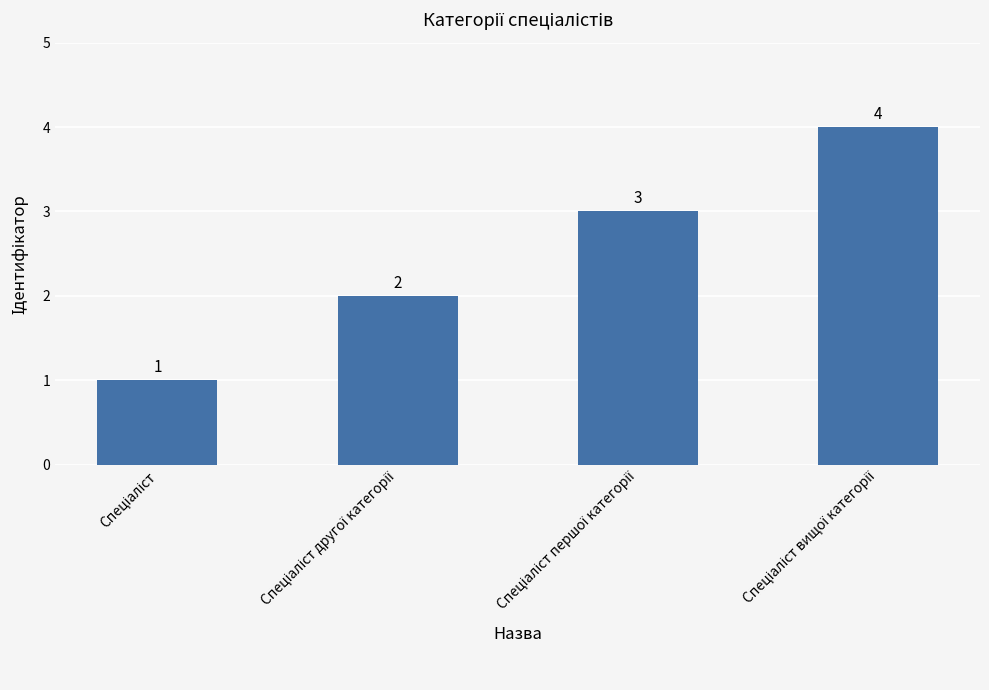

What is the greatest value displayed?

4